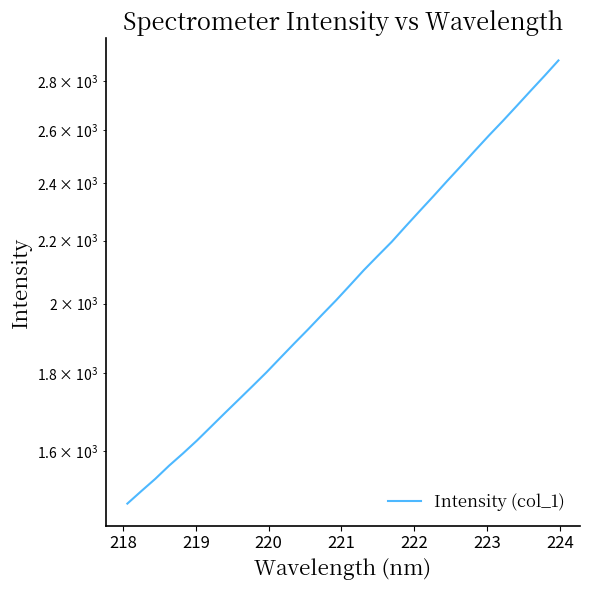

What is the difference between the maximum and minimum values?

1412.4